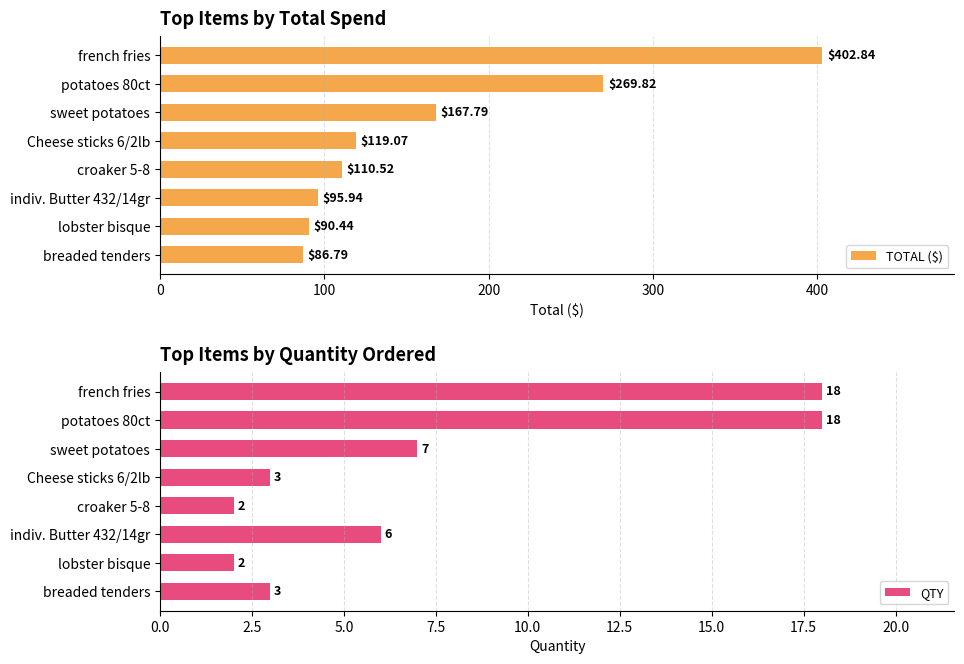

At which label does TOTAL ($) reach its peak?

french fries